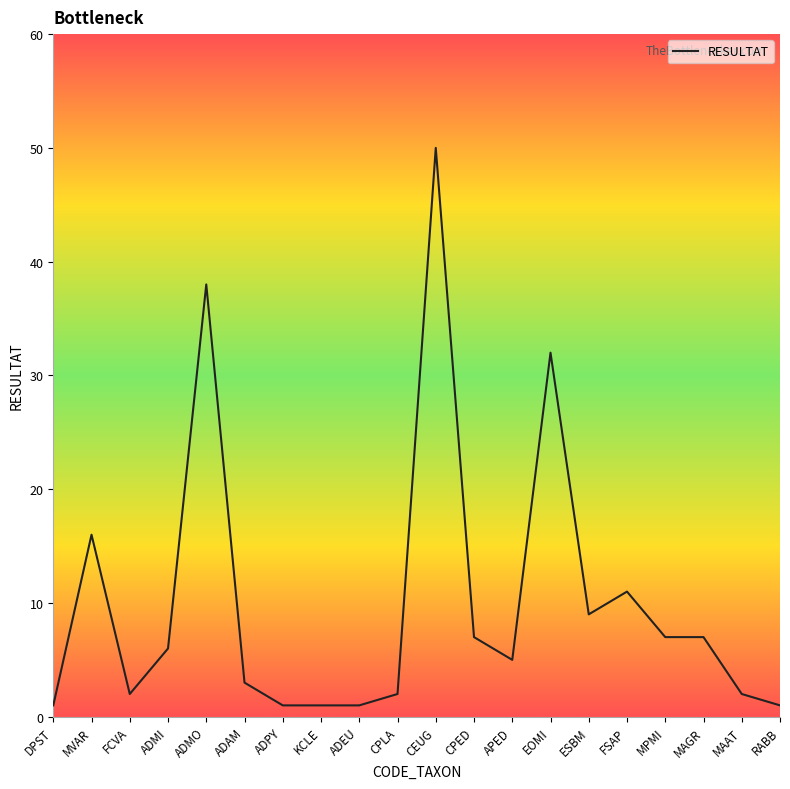

What is the change in value from ADAM to MAGR?

+4